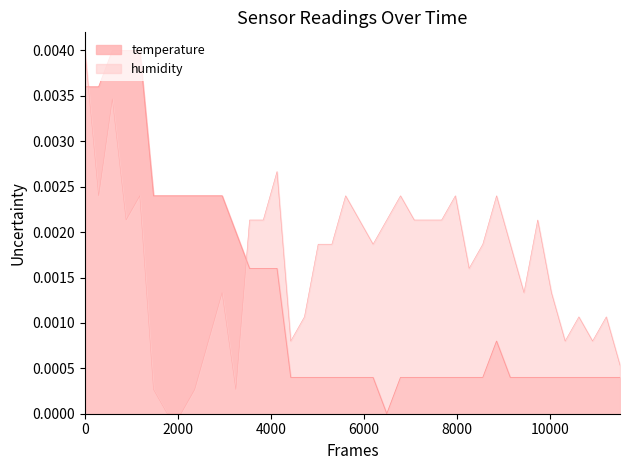

Rank the series by their maximum value, from lowest to highest.

temperature, humidity